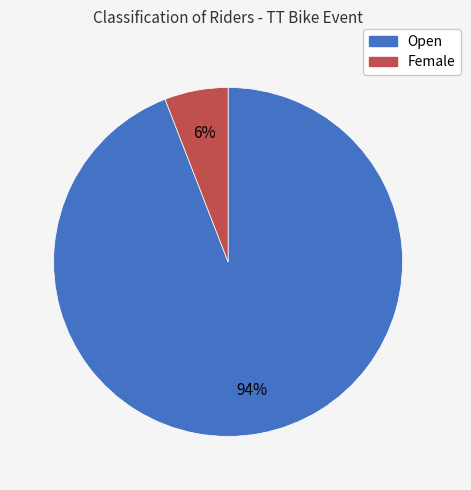

To the nearest percent, what portion does Female represent?

6%